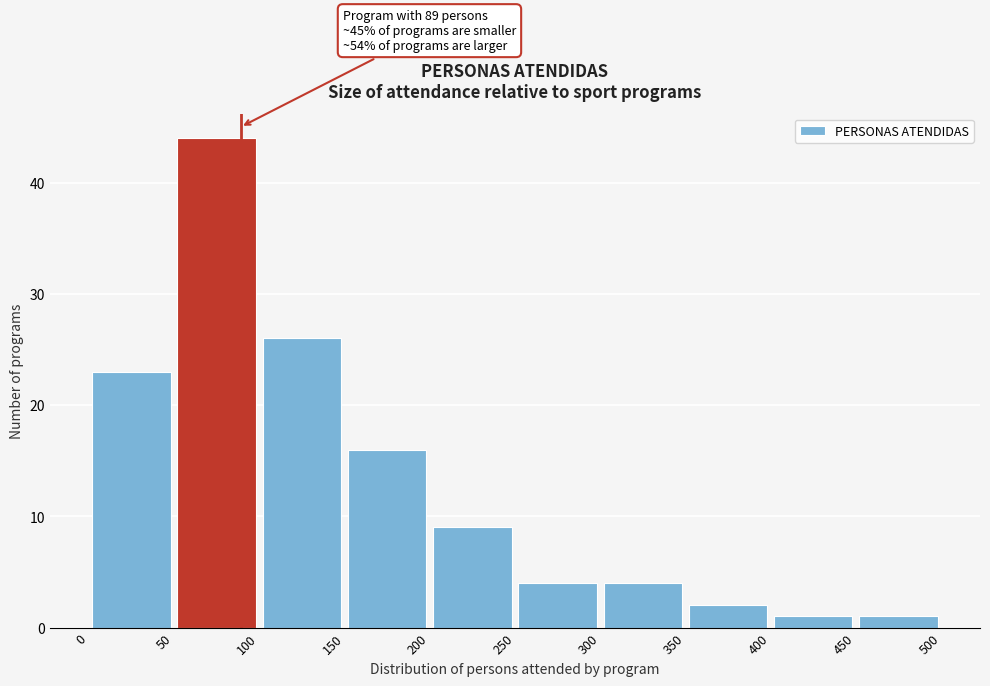

Over which range of the x-axis is the bar tallest?

50 to 100